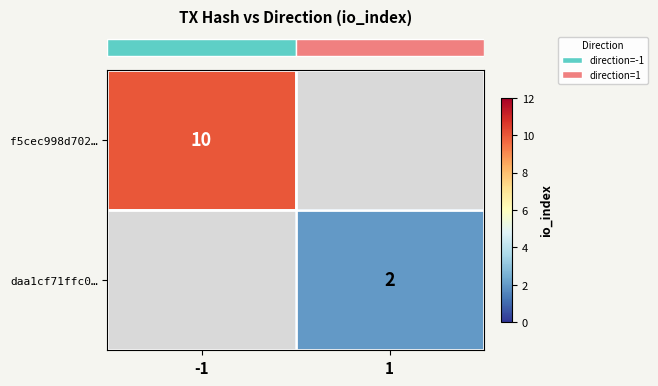

Which series has the widest spread of values?

row_0